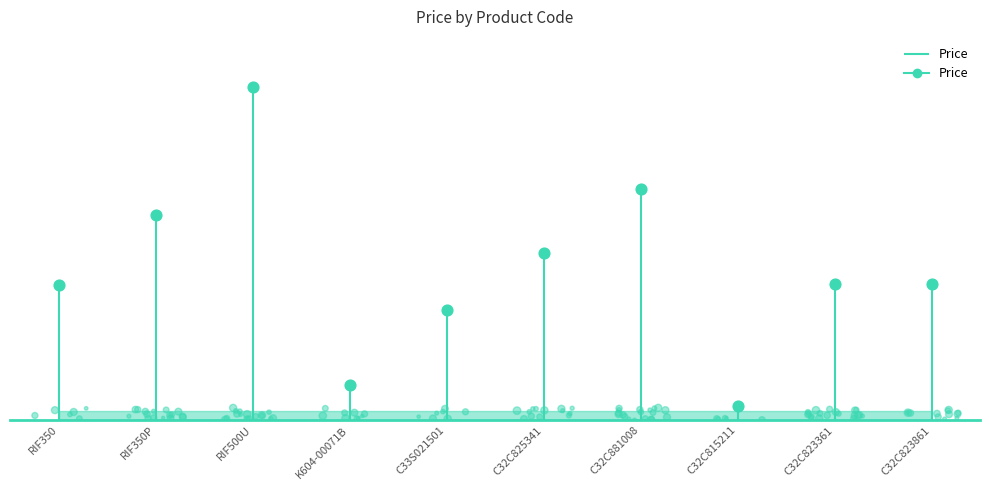

What is the change in value from C33S021501 to C32C881008?

+37.7